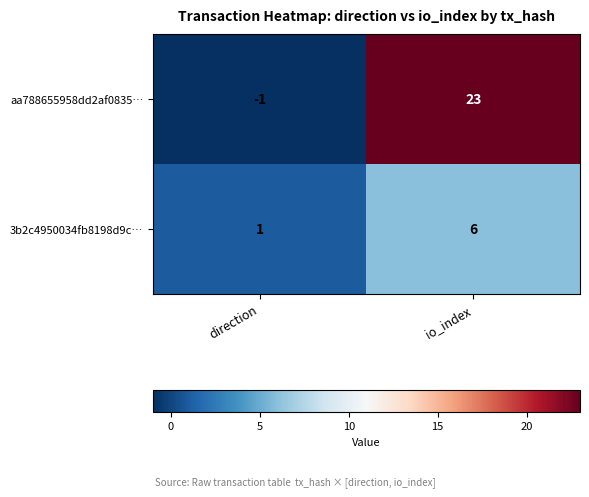

What is the greatest value displayed?

23